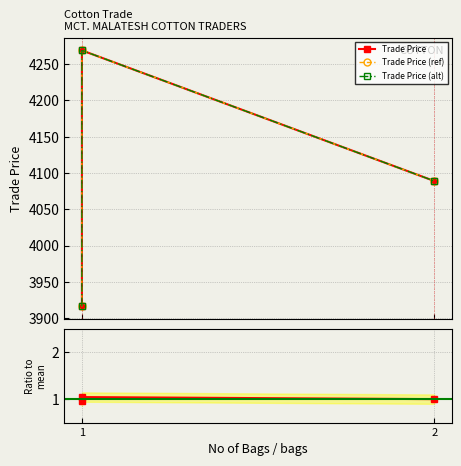

Is it true that Trade Price (ref) equals 4089.0 at 2?

True